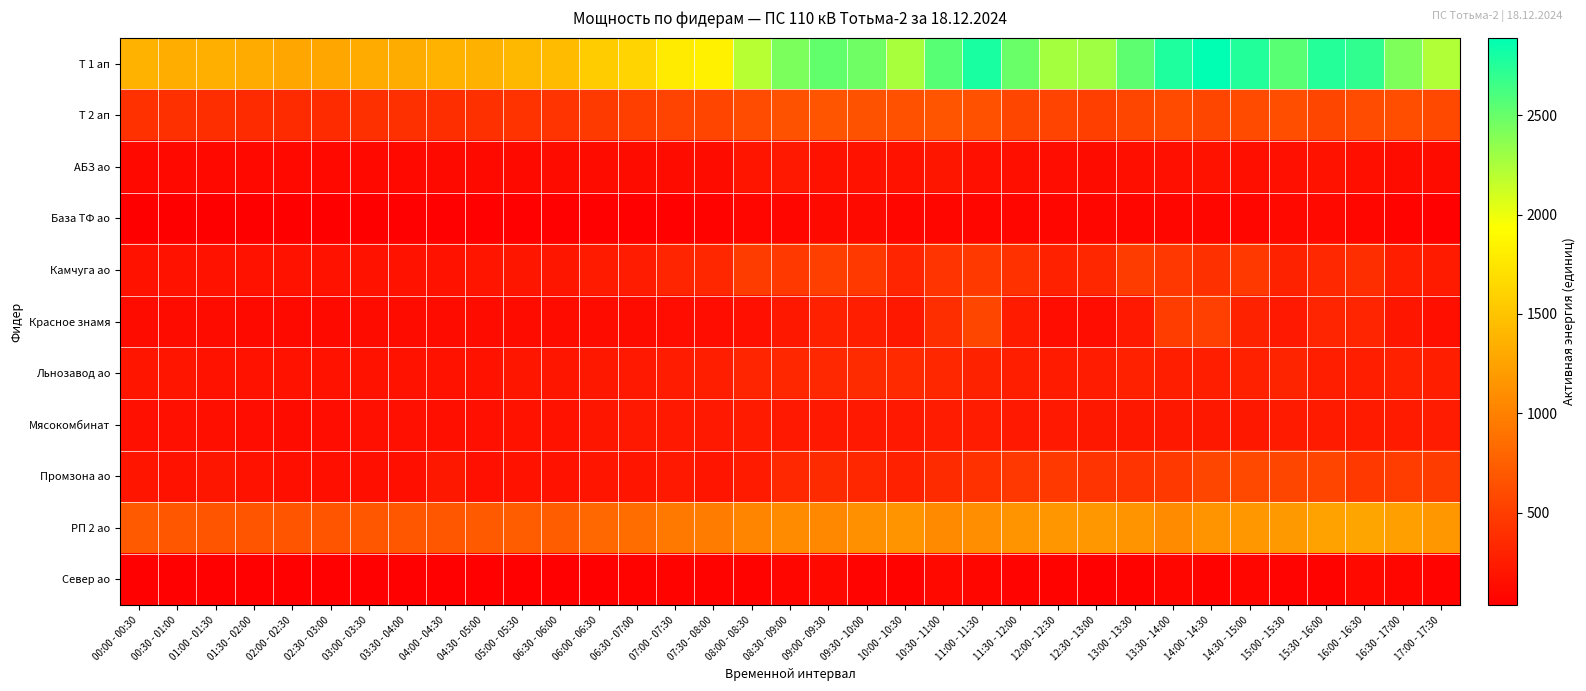

Rank the series by their maximum value, from highest to lowest.

Т 1 ап, РП 2 ао, Т 2 ап, Промзона ао, Красное знамя, Камчуга ао, Льнозавод ао, Мясокомбинат, АБЗ ао, База ТФ ао, Север ао